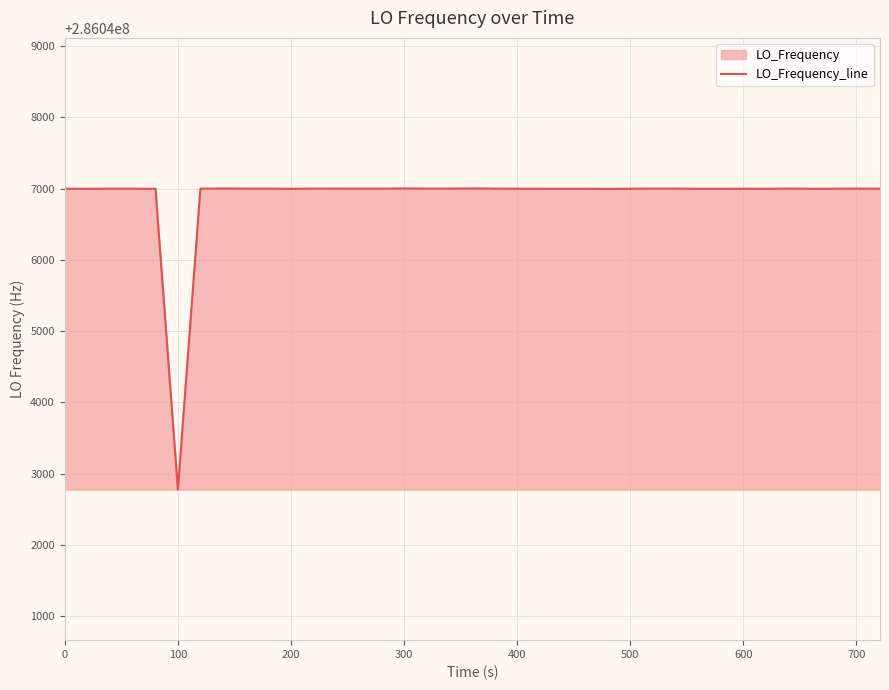

What is the greatest value displayed?

286047002.7